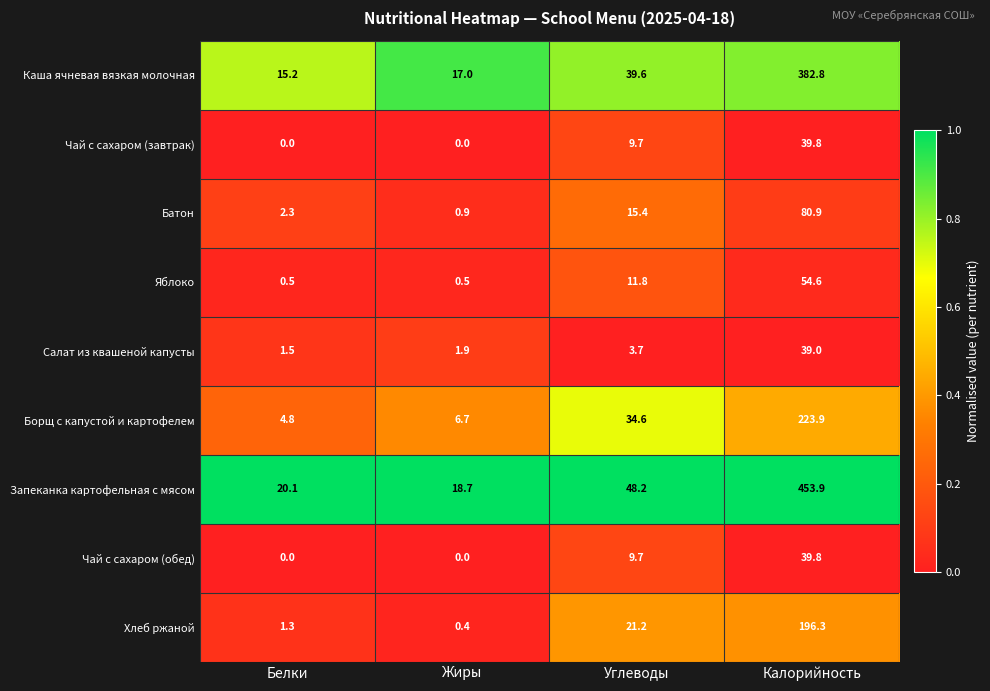

Which series changed the most between Углеводы and Калорийность?

Запеканка картофельная с мясом